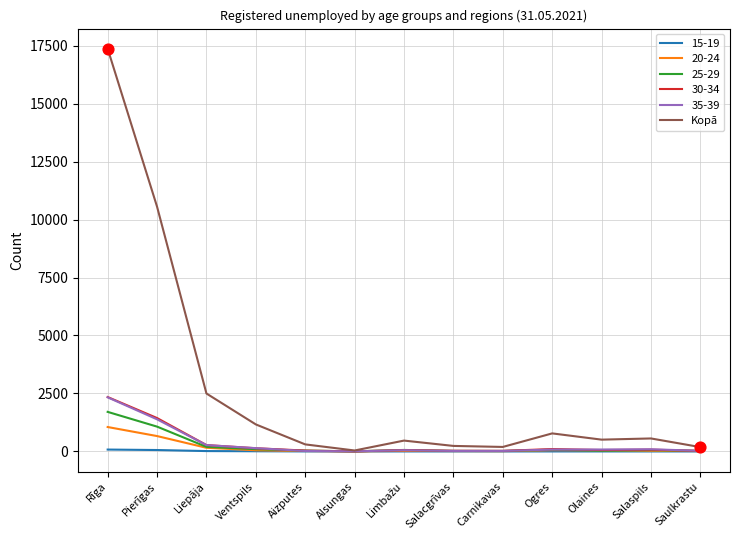

Which series has the largest range (max minus min)?

Kopā